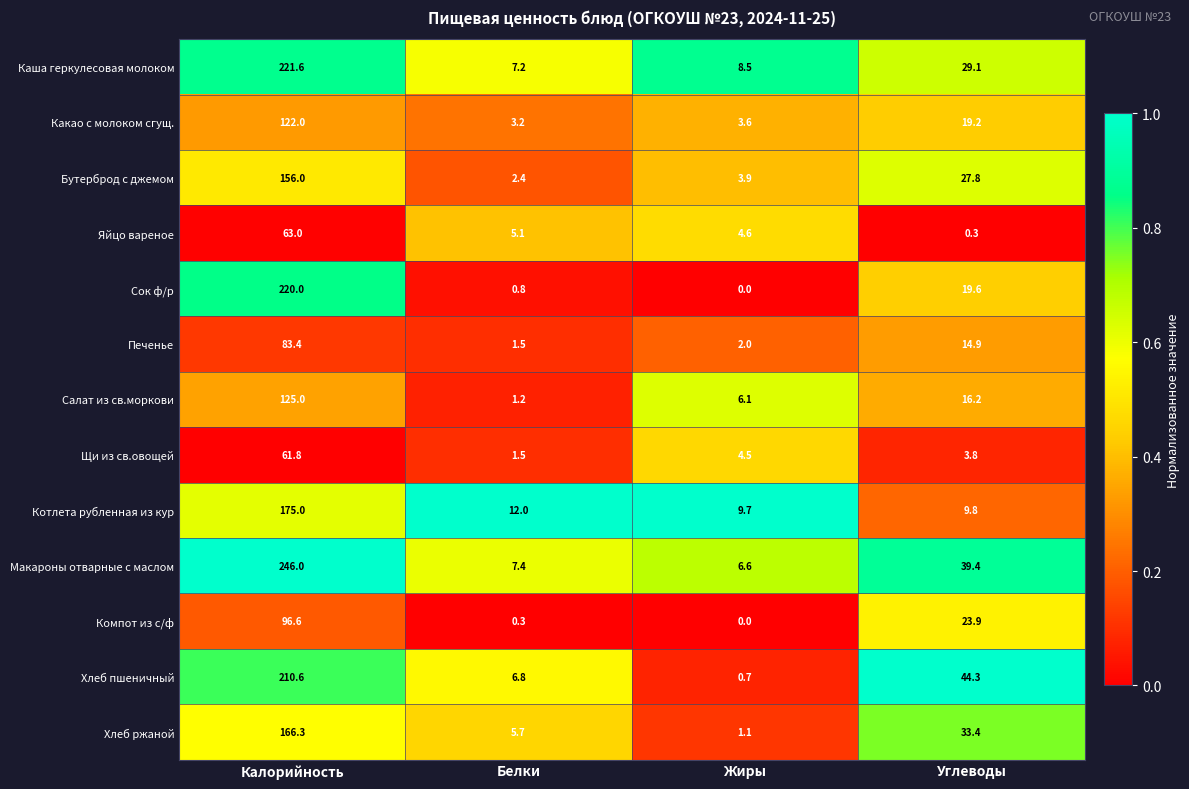

At Калорийность, list the series in order from smallest to largest.

Щи из св.овощей, Яйцо вареное, Печенье, Компот из с/ф, Какао с молоком сгущ., Салат из св.моркови, Бутерброд с джемом, Хлеб ржаной, Котлета рубленная из кур, Хлеб пшеничный, Сок ф/р, Каша геркулесовая молоком, Макароны отварные с маслом